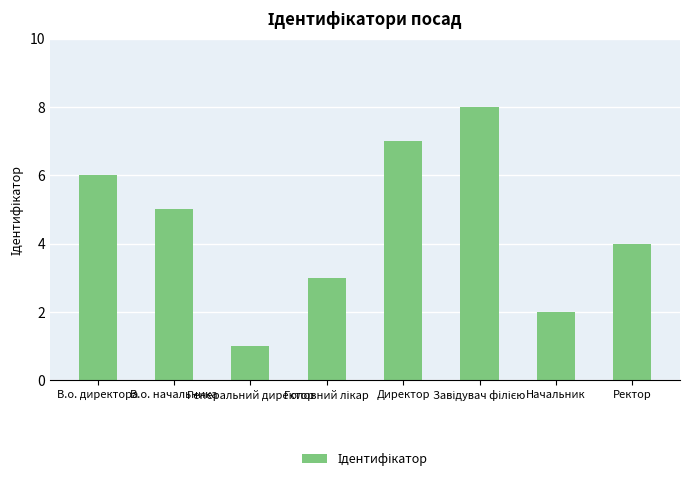

What is the sum of all values?

36